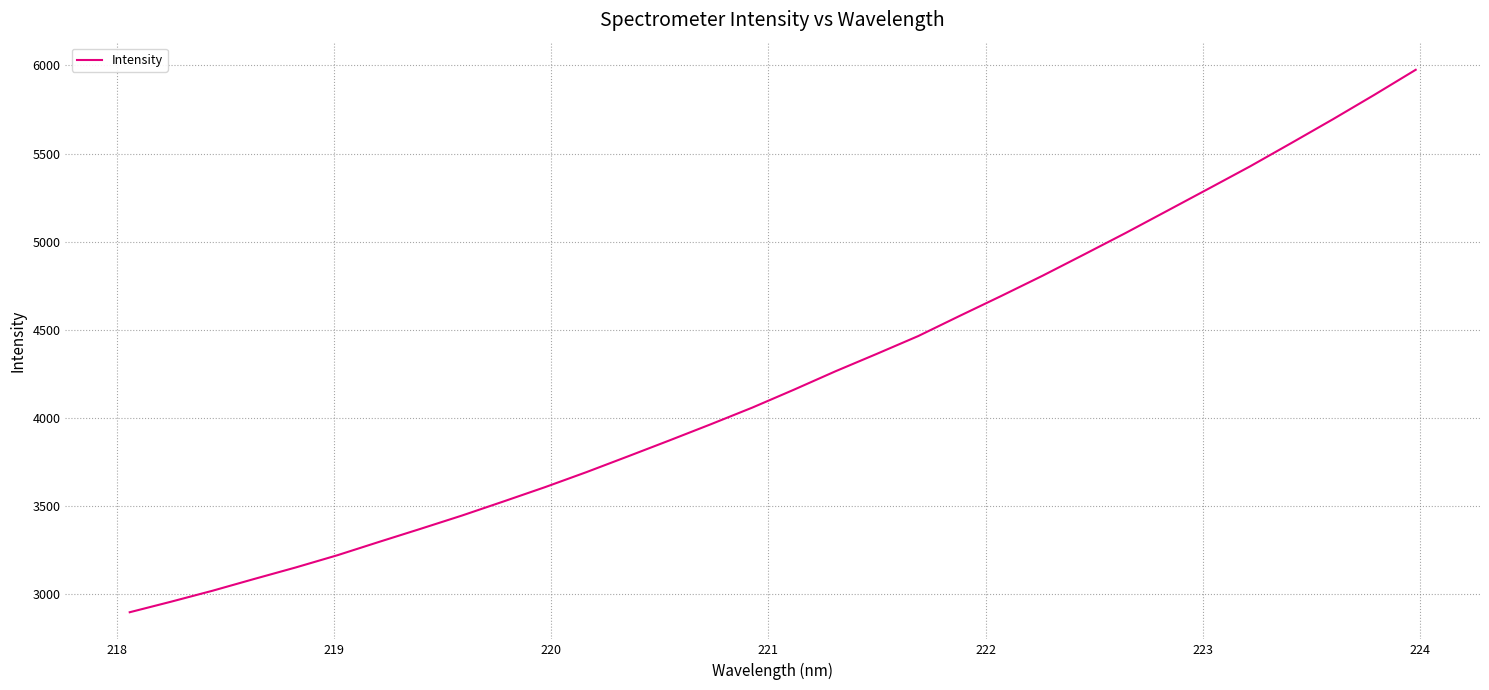

What is the smallest value displayed?

2898.5